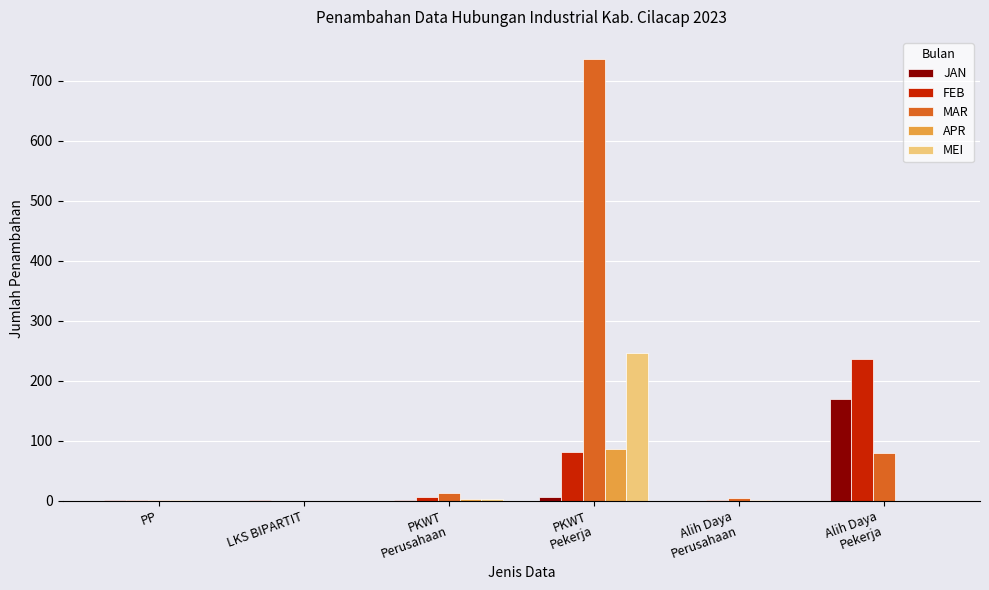

What is the sum of all FEB values?

327